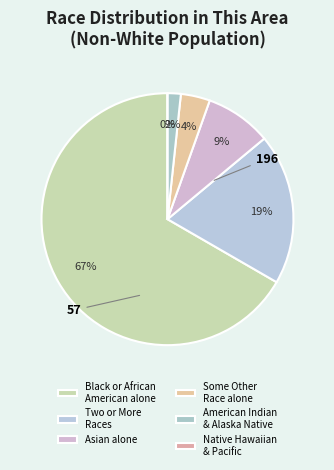

What percentage is the American Indian and Alaska Native slice, to the nearest percent?

2%